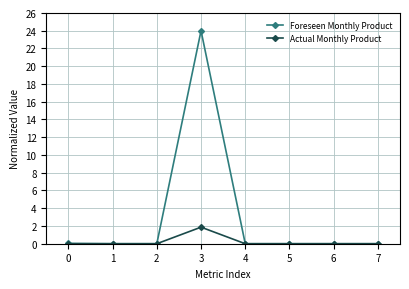

Which series has the largest total across all categories?

Foreseen Monthly Product